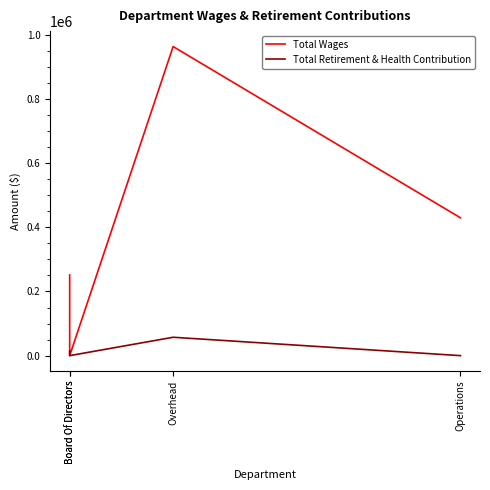

At which category does the chart reach its peak across all series?

Overhead